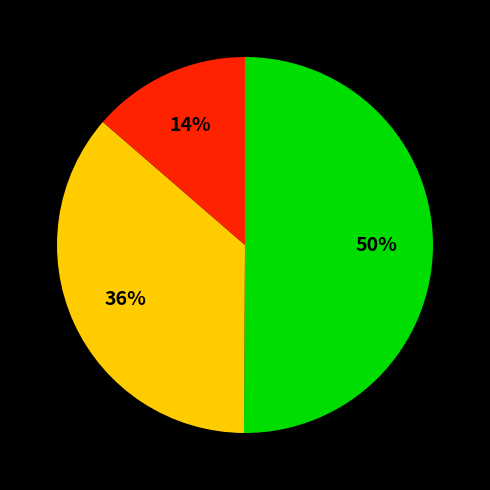

How many segments does this pie chart have?

3